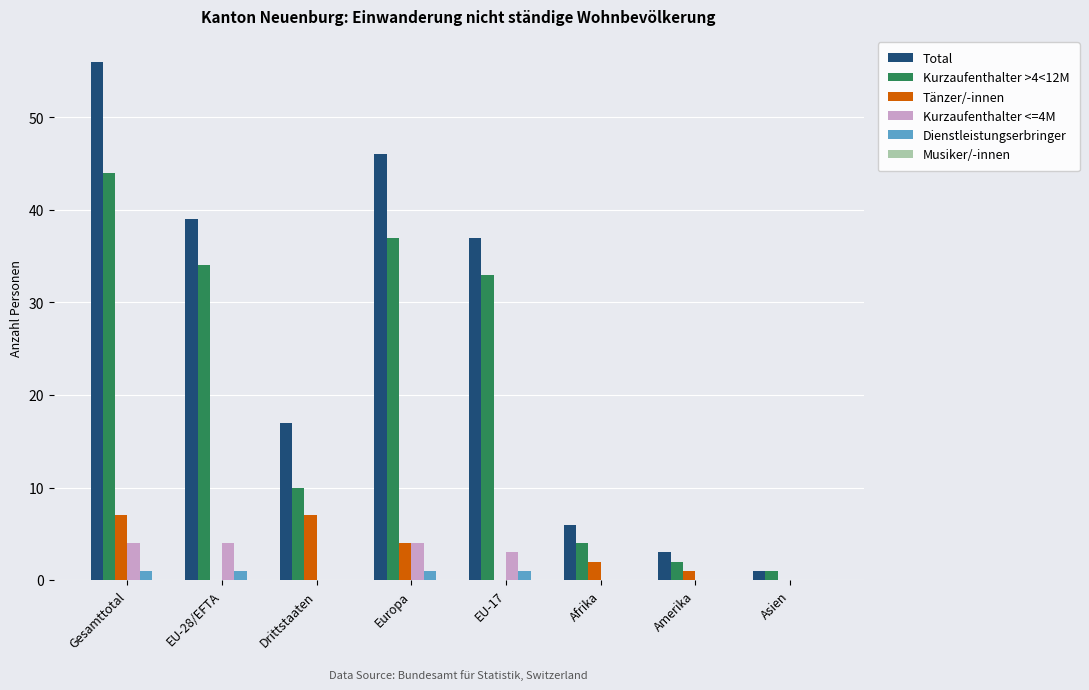

What is the greatest value displayed?

56